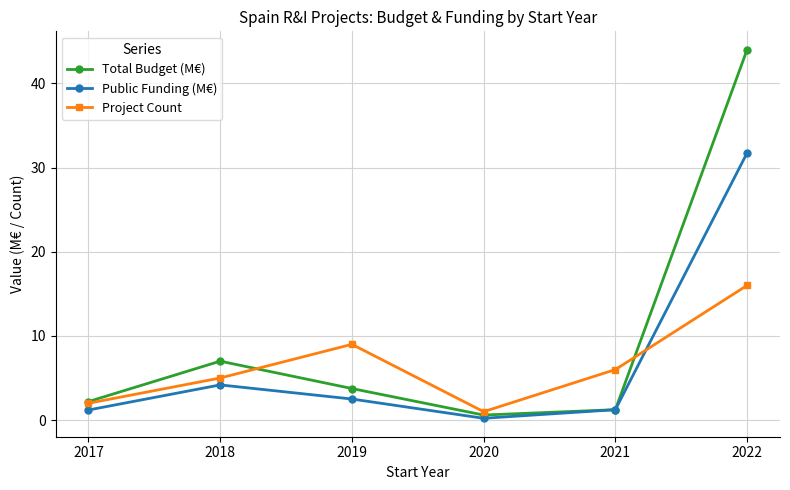

Is the value of Public Funding (M€) at 2018 greater than the value of Project Count at 2020?

Yes